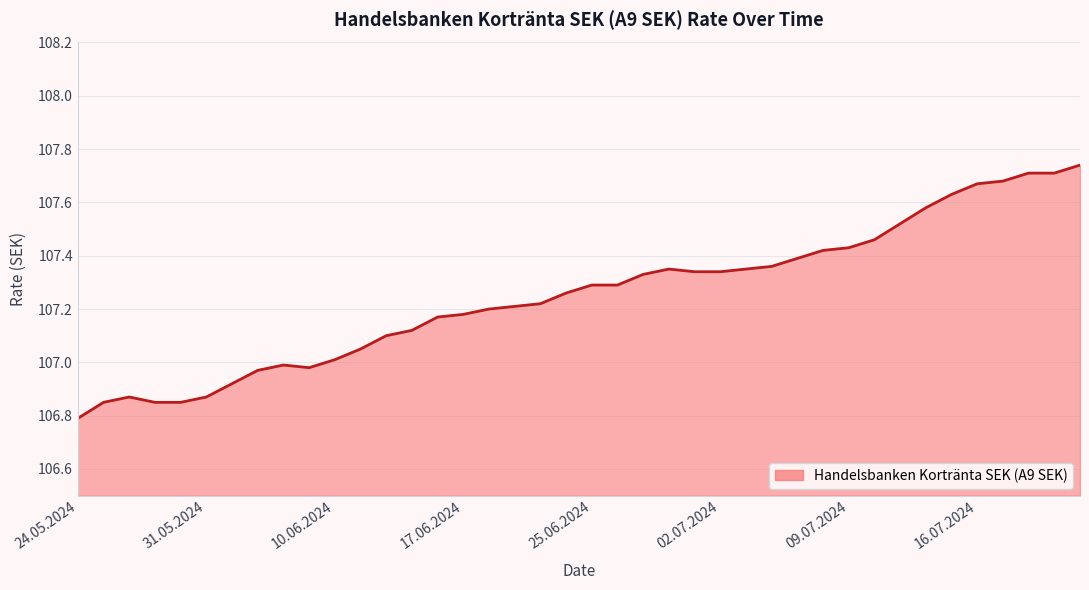

Which category has the lowest value across all series?

24.05.2024